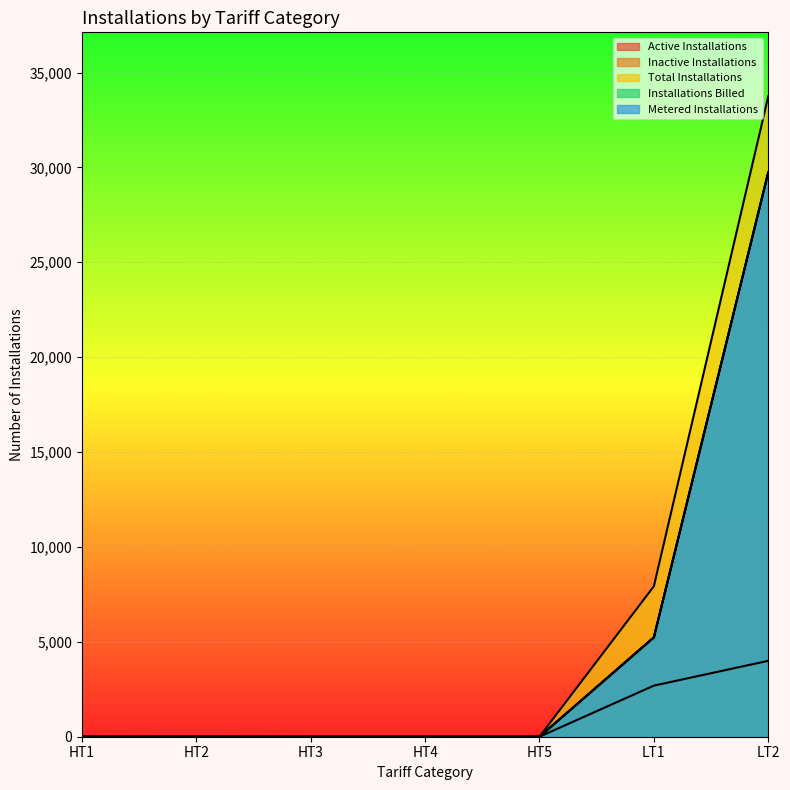

What is the sum of the Metered Installations values at HT5 and HT2?

14